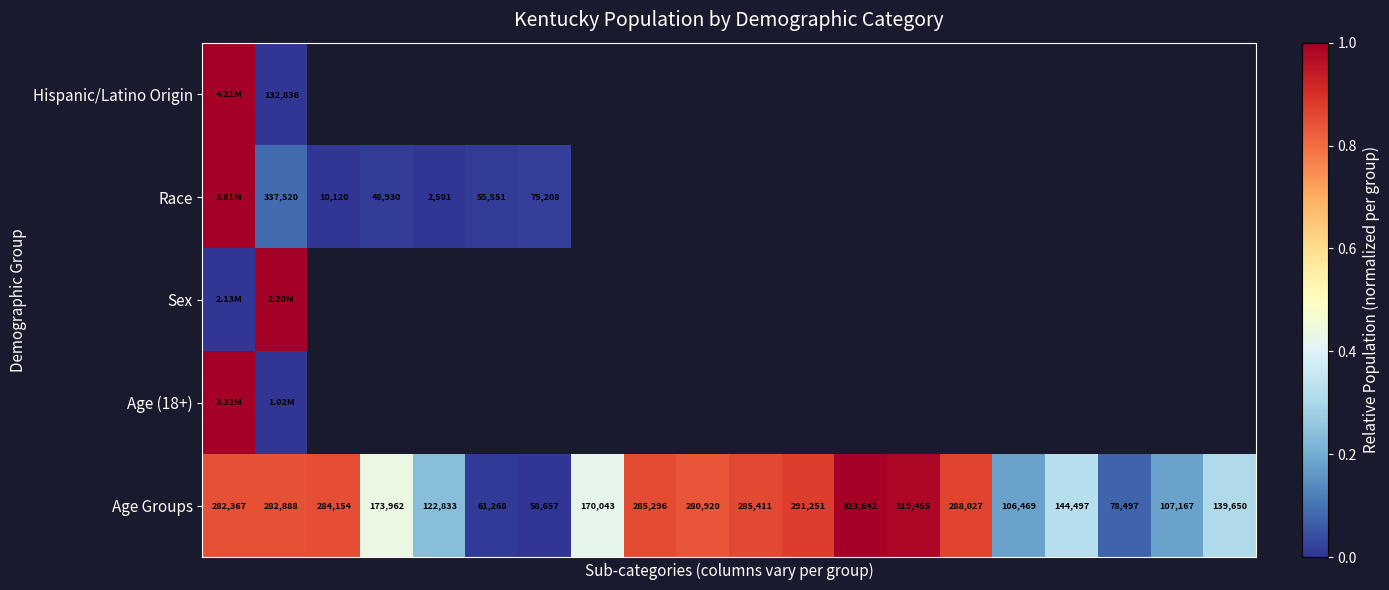

What is the difference between the maximum and minimum values in the Age Groups series?

264985